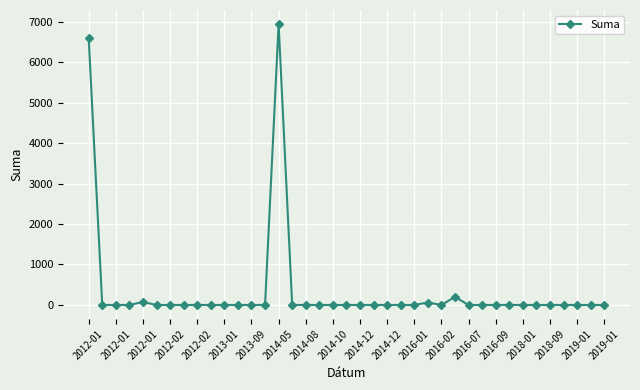

What is the difference between the second highest and second lowest values?

6598.3